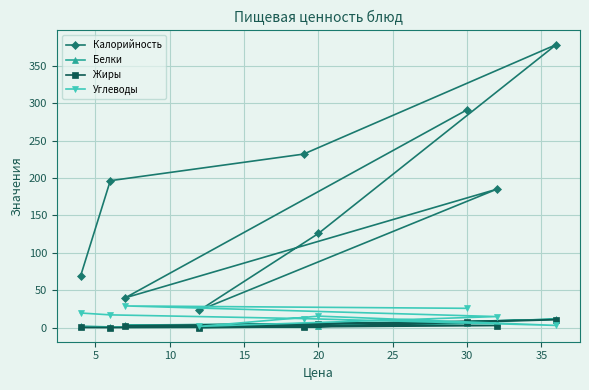

What are all the series names shown in the legend?

Калорийность, Белки, Жиры, Углеводы